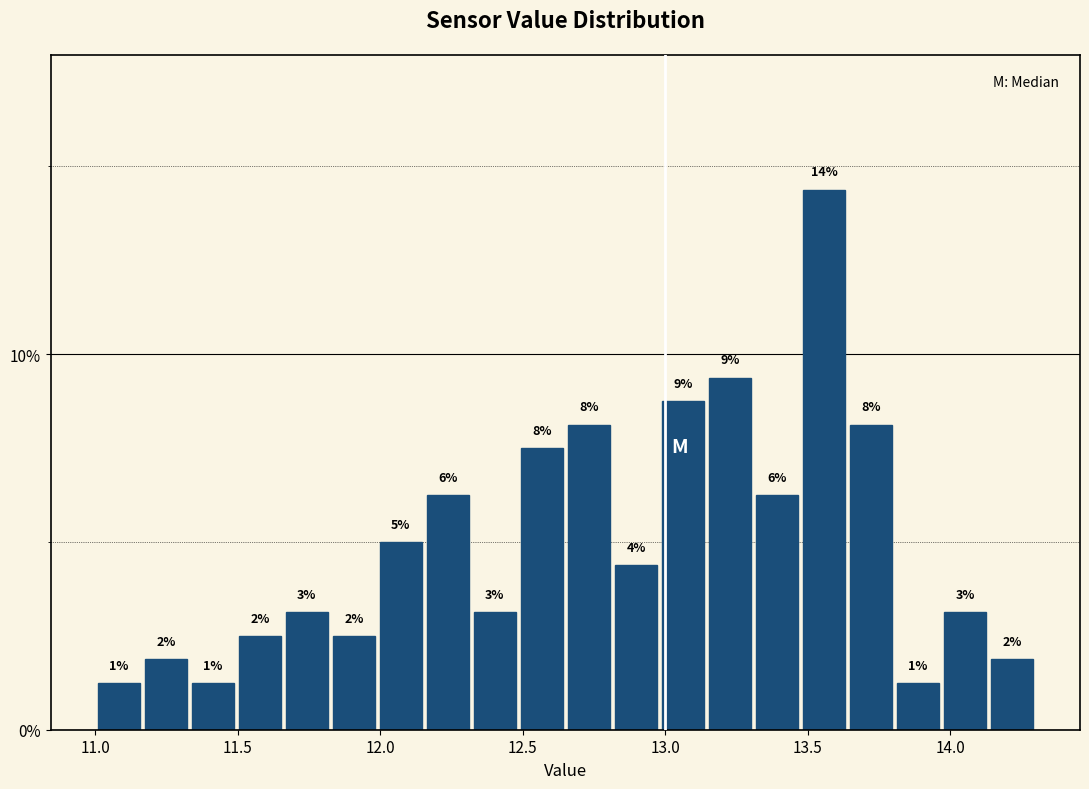

Around what value on the x-axis is the tallest bar? Give the approximate position of its centre, as read against the axis.

13.55